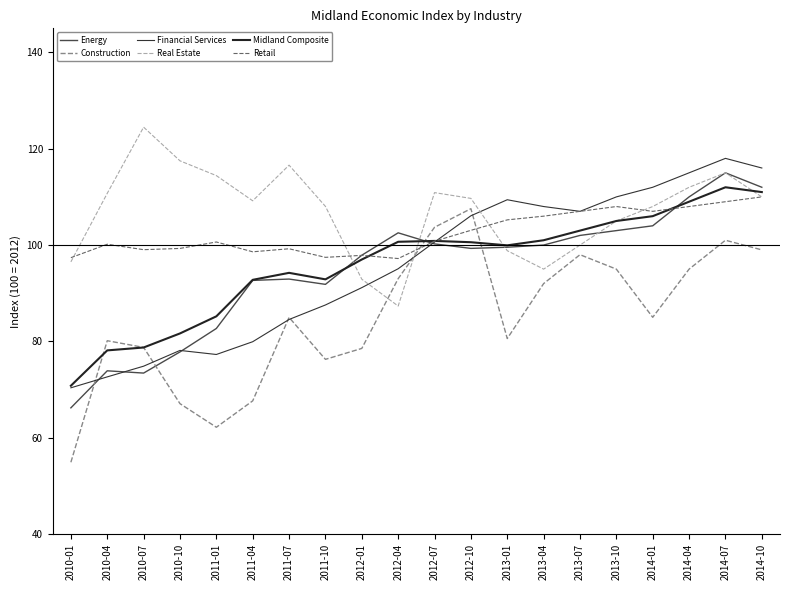

Where is the first local minimum for Real Estate?

2011-04